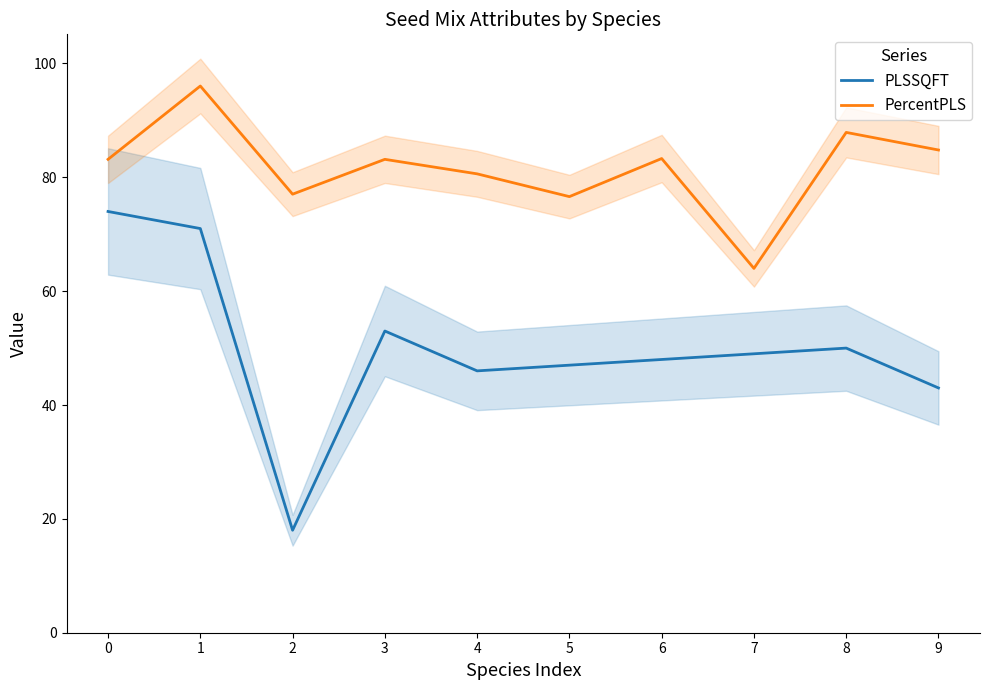

Rank the series by their average value, from highest to lowest.

PercentPLS, PLSSQFT